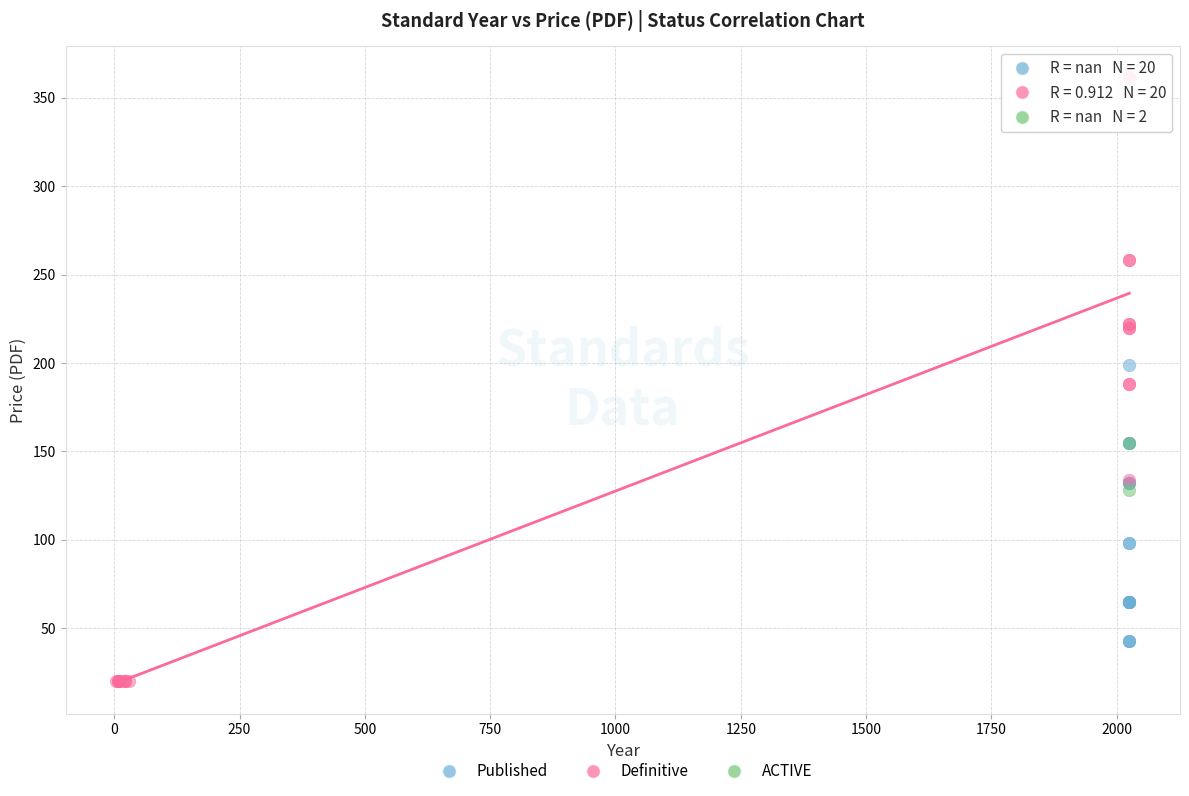

What are all the series names shown in the legend?

Published, Definitive, ACTIVE